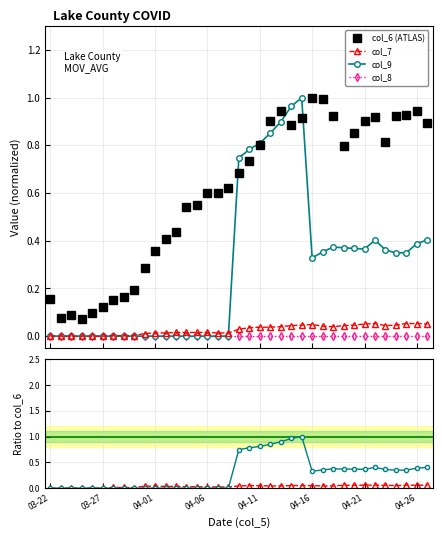

Which category has the lowest value across all series?

03-22